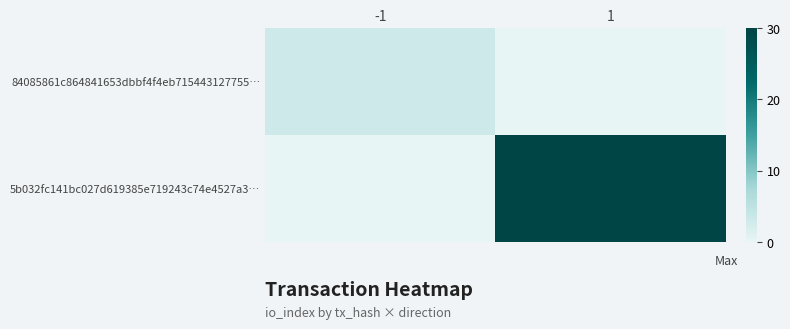

List the series in order of their overall mean, lowest first.

84085861c864841653dbbf4f4eb715443127755…, 5b032fc141bc027d619385e719243c74e4527a3…